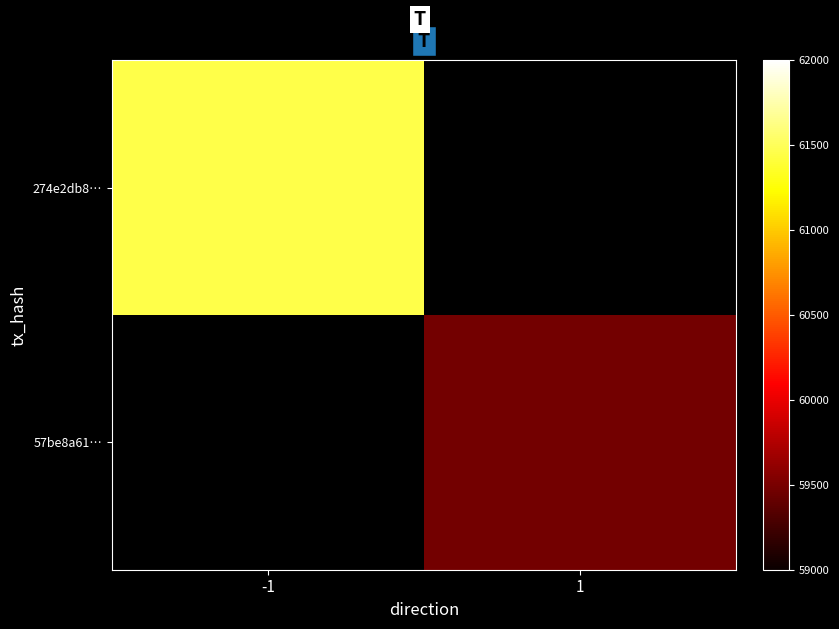

List the labels in order of 57be8a61… value, largest first.

-1, 1